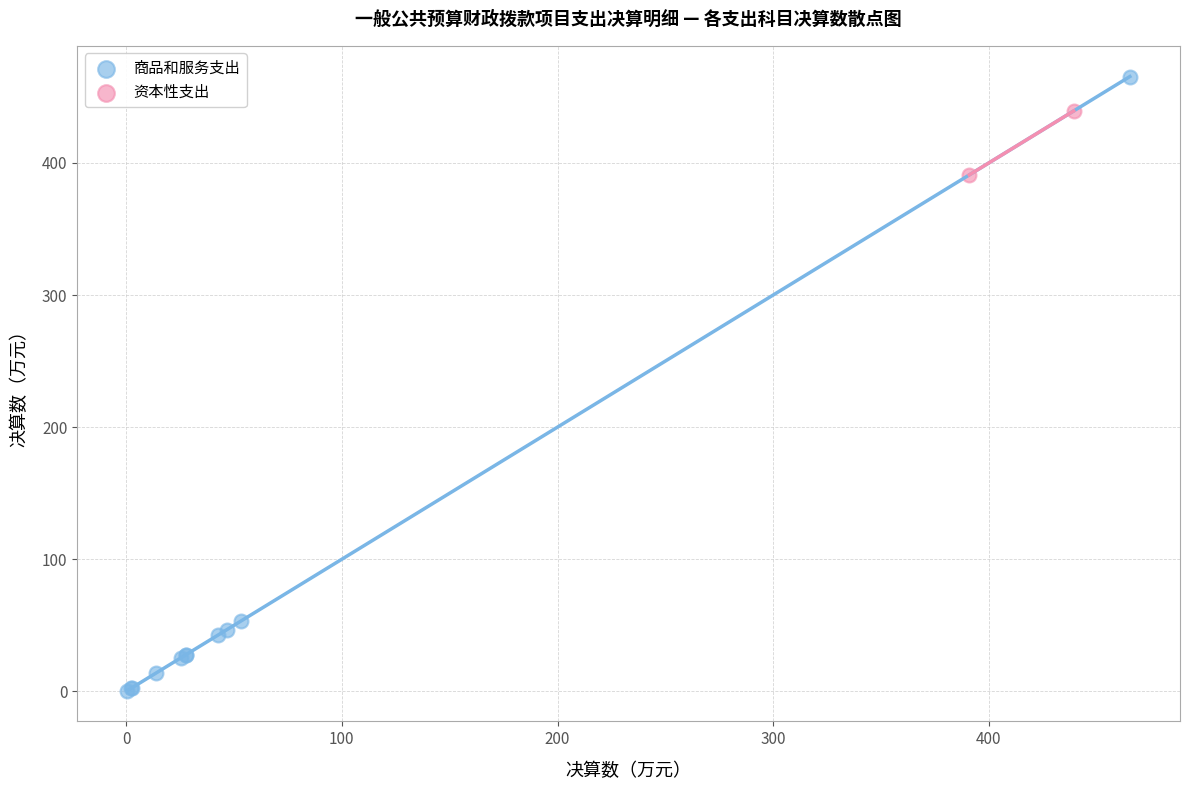

What are all the series names shown in the legend?

商品和服务支出, 资本性支出